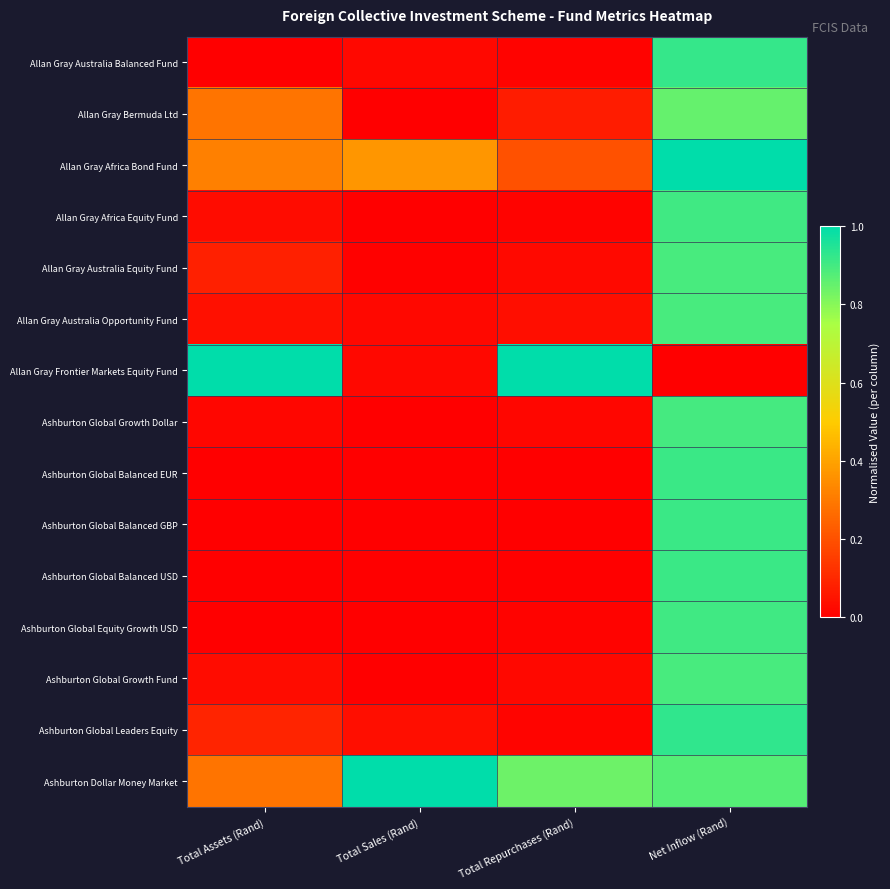

Reading right to left, list all the values displayed in this chart.

Allan Gray Australia Balanced Fund: Net Inflow (Rand)=0.9	Total Repurchases (Rand)=0.0	Total Sales (Rand)=0.0	Total Assets (Rand)=0.0
Allan Gray Bermuda Ltd: Net Inflow (Rand)=0.9	Total Repurchases (Rand)=0.1	Total Sales (Rand)=0.0	Total Assets (Rand)=0.3
Allan Gray Africa Bond Fund: Net Inflow (Rand)=1.0	Total Repurchases (Rand)=0.2	Total Sales (Rand)=0.4	Total Assets (Rand)=0.3
Allan Gray Africa Equity Fund: Net Inflow (Rand)=0.9	Total Repurchases (Rand)=0.0	Total Sales (Rand)=0.0	Total Assets (Rand)=0.0
Allan Gray Australia Equity Fund: Net Inflow (Rand)=0.9	Total Repurchases (Rand)=0.0	Total Sales (Rand)=0.0	Total Assets (Rand)=0.1
Allan Gray Australia Opportunity Fund: Net Inflow (Rand)=0.9	Total Repurchases (Rand)=0.0	Total Sales (Rand)=0.0	Total Assets (Rand)=0.0
Allan Gray Frontier Markets Equity Fund: Net Inflow (Rand)=0.0	Total Repurchases (Rand)=1.0	Total Sales (Rand)=0.0	Total Assets (Rand)=1.0
Ashburton Global Growth Dollar: Net Inflow (Rand)=0.9	Total Repurchases (Rand)=0.0	Total Sales (Rand)=0.0	Total Assets (Rand)=0.0
Ashburton Global Balanced EUR: Net Inflow (Rand)=0.9	Total Repurchases (Rand)=0.0	Total Sales (Rand)=0.0	Total Assets (Rand)=0.0
Ashburton Global Balanced GBP: Net Inflow (Rand)=0.9	Total Repurchases (Rand)=0.0	Total Sales (Rand)=0.0	Total Assets (Rand)=0.0
Ashburton Global Balanced USD: Net Inflow (Rand)=0.9	Total Repurchases (Rand)=0.0	Total Sales (Rand)=0.0	Total Assets (Rand)=0.0
Ashburton Global Equity Growth USD: Net Inflow (Rand)=0.9	Total Repurchases (Rand)=0.0	Total Sales (Rand)=0.0	Total Assets (Rand)=0.0
Ashburton Global Growth Fund: Net Inflow (Rand)=0.9	Total Repurchases (Rand)=0.0	Total Sales (Rand)=0.0	Total Assets (Rand)=0.0
Ashburton Global Leaders Equity: Net Inflow (Rand)=0.9	Total Repurchases (Rand)=0.0	Total Sales (Rand)=0.0	Total Assets (Rand)=0.1
Ashburton Dollar Money Market: Net Inflow (Rand)=0.9	Total Repurchases (Rand)=0.8	Total Sales (Rand)=1.0	Total Assets (Rand)=0.3